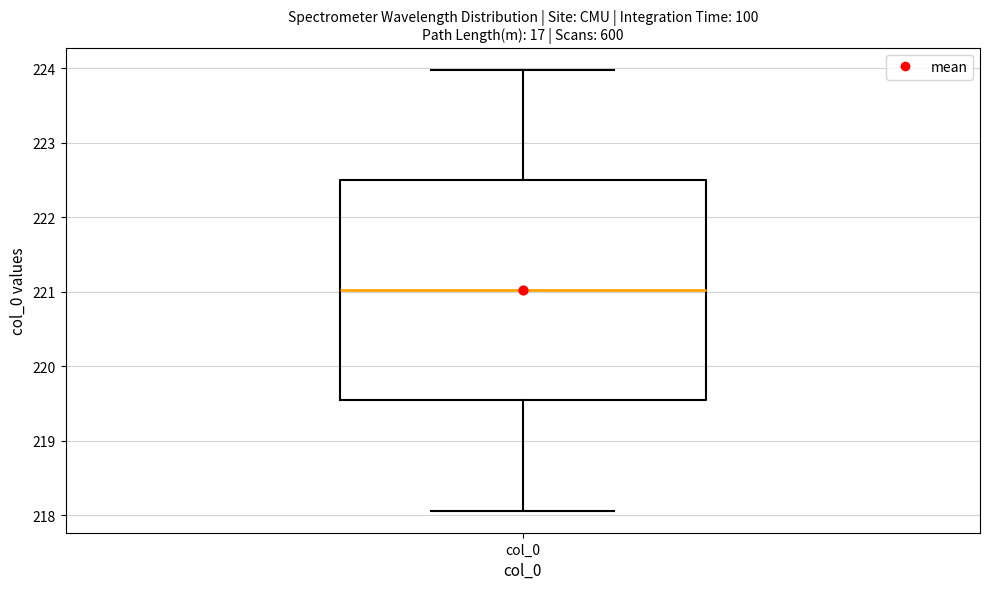

Transcribe this box plot: give where the median line is, the range the box spans, and where the two whiskers end, as read against the y-axis. The values are not printed on the chart, so give them approximately, as read against the axis.

median 221.0, box 219.5 to 222.5, whiskers 218.1 to 224.0